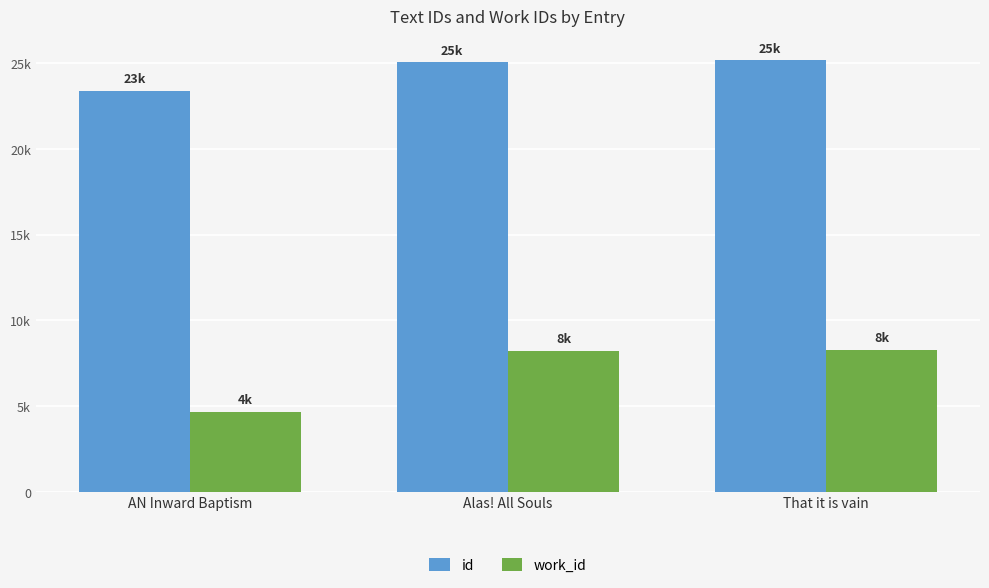

What is the difference between the maximum and minimum values in the id series?

1763